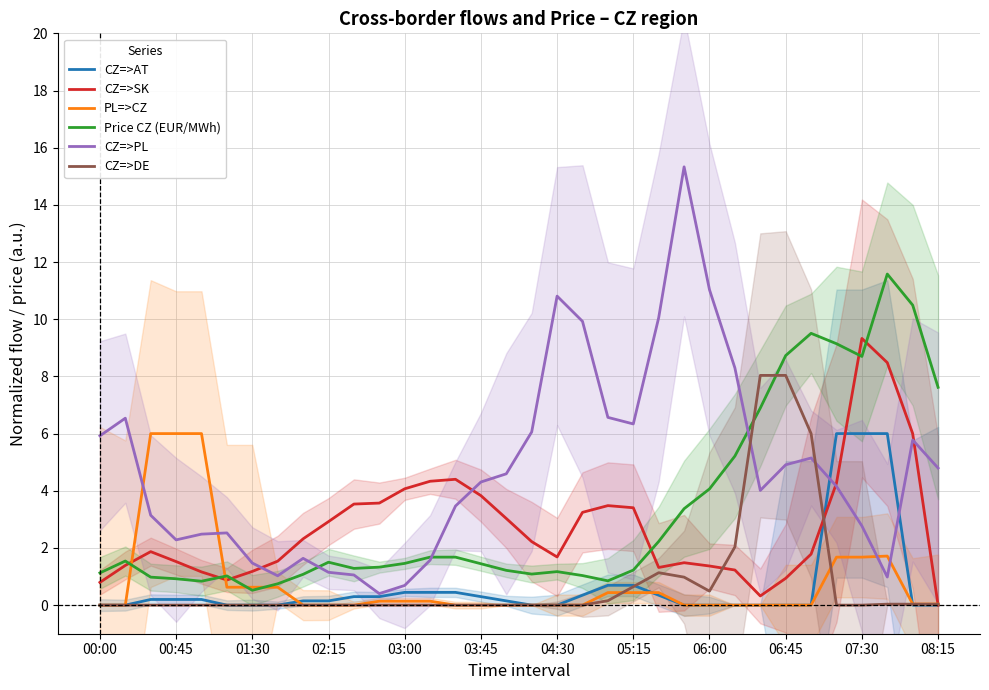

At which category is the sum across all series the highest?

31